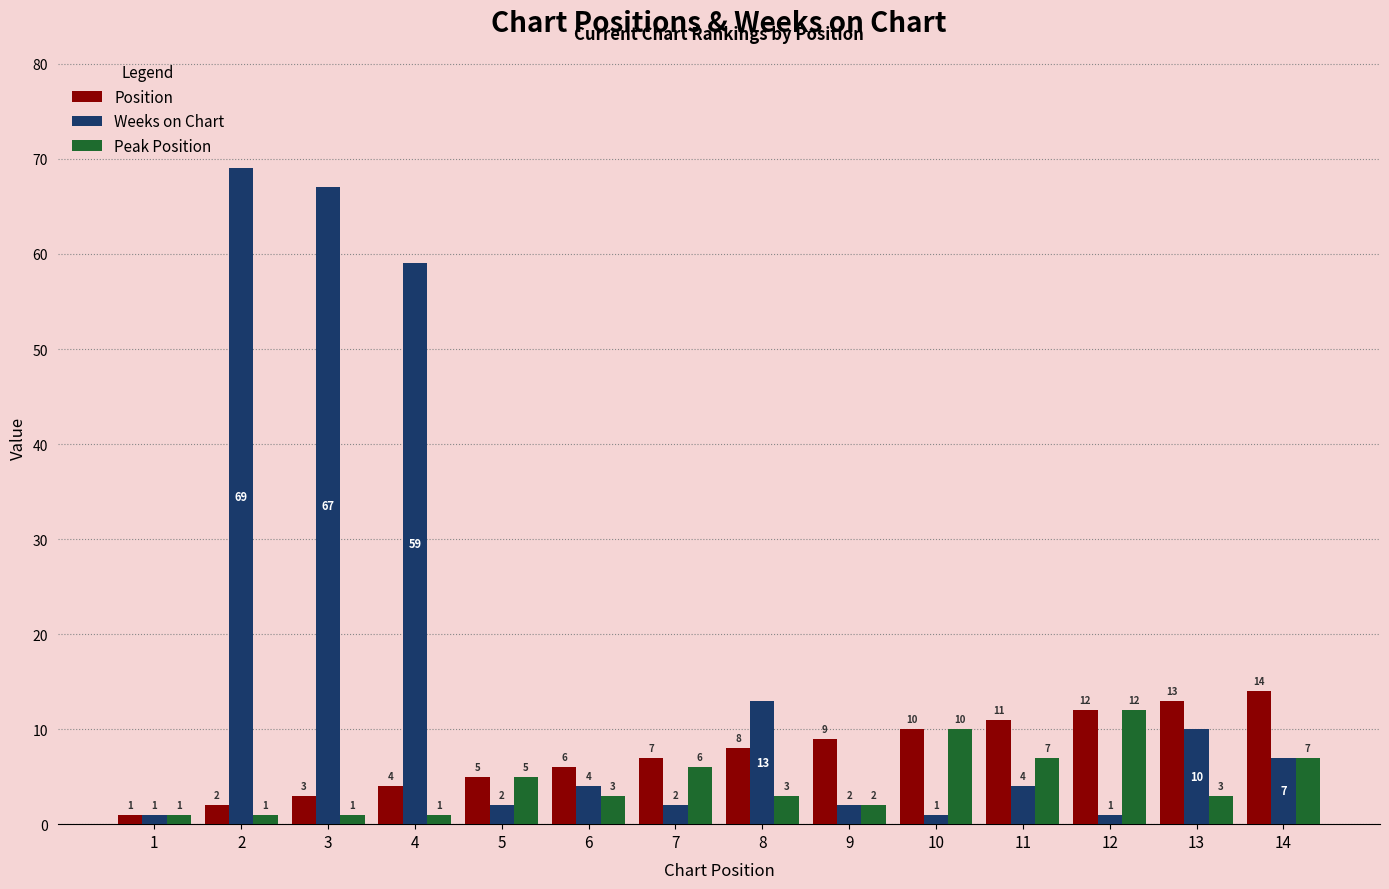

True or false: Position has a value of 1 at 1.

True